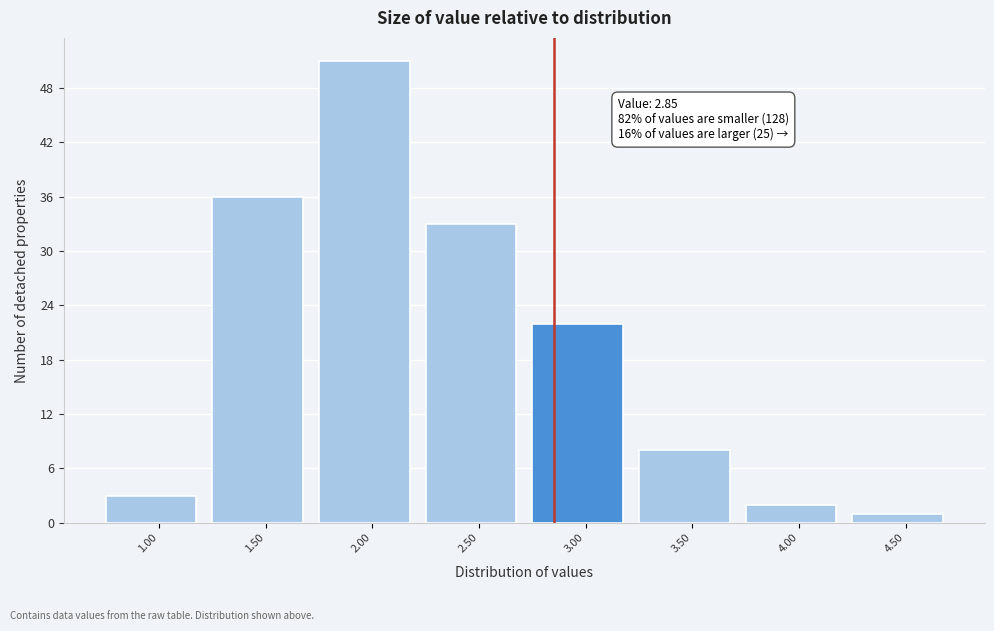

Over which range of the x-axis is the bar tallest?

1.75 to 2.25